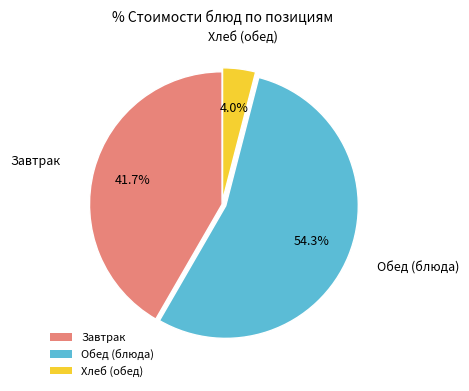

Which category accounts for the majority?

Обед (блюда)